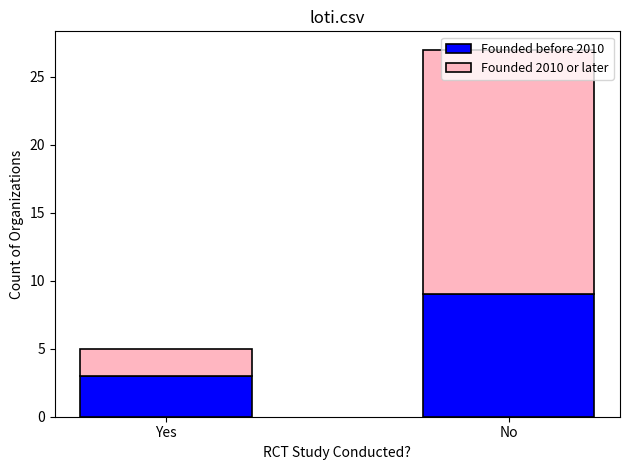

What is the sum of the Founded before 2010 values at Yes and No?

12